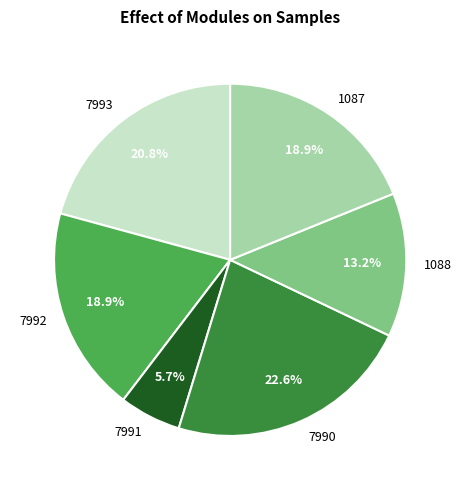

What percentage is NOT represented by 7993?

79.2%